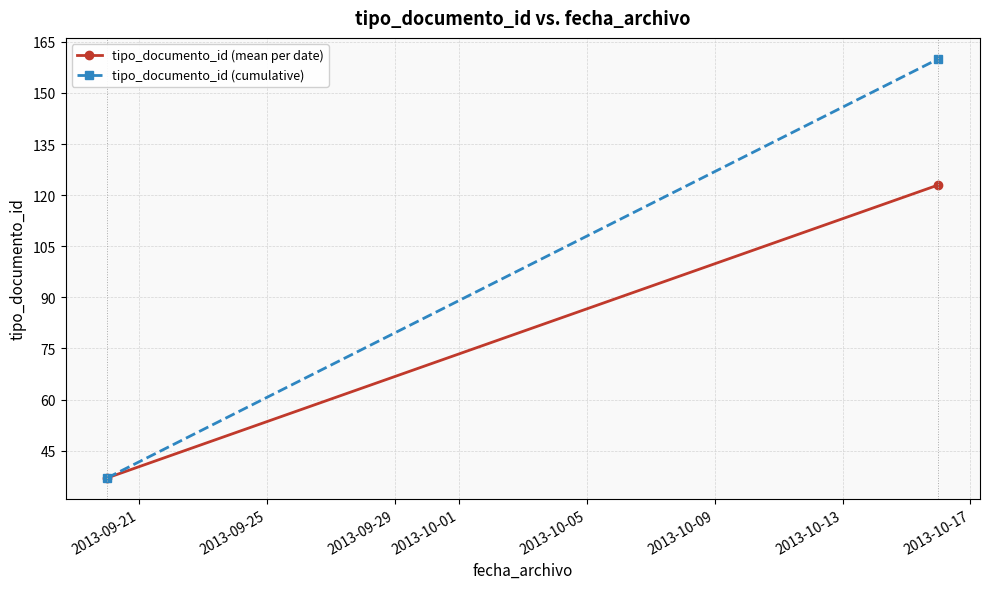

How many categories are shown in the chart?

2